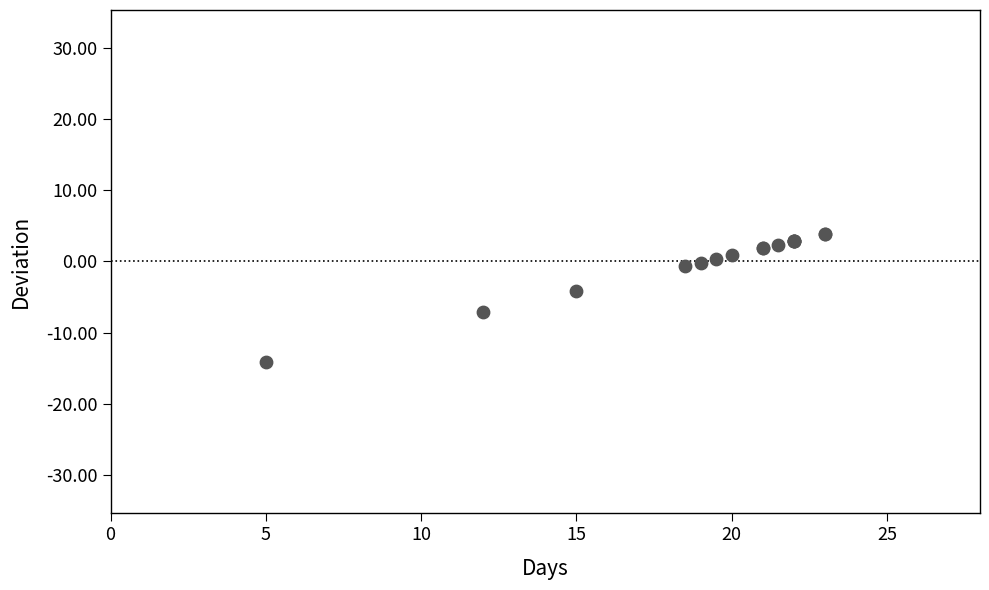

What Y value in the scatter plot is closest to -5?

-4.2